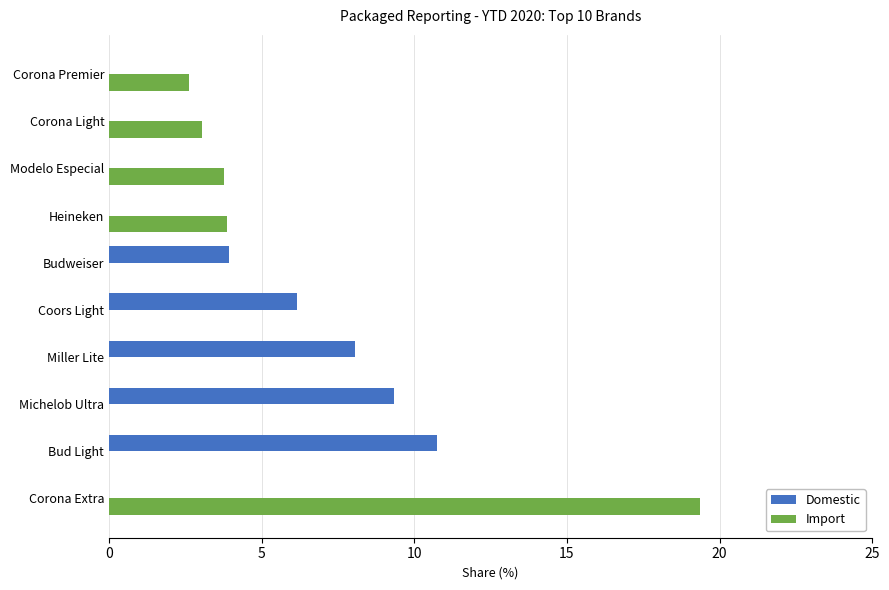

Between Corona Extra and Heineken, which series saw the biggest shift?

Import